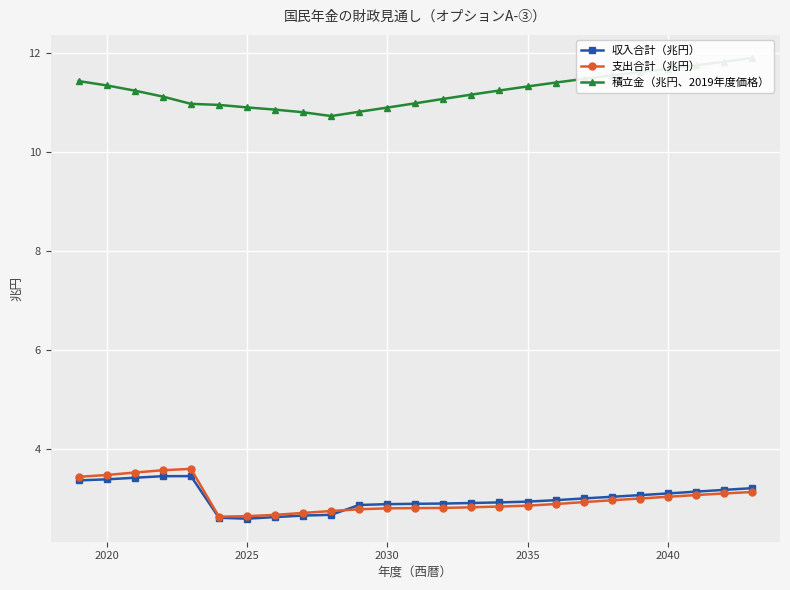

Read the 収入合計（兆円） value at 2025.

2.6